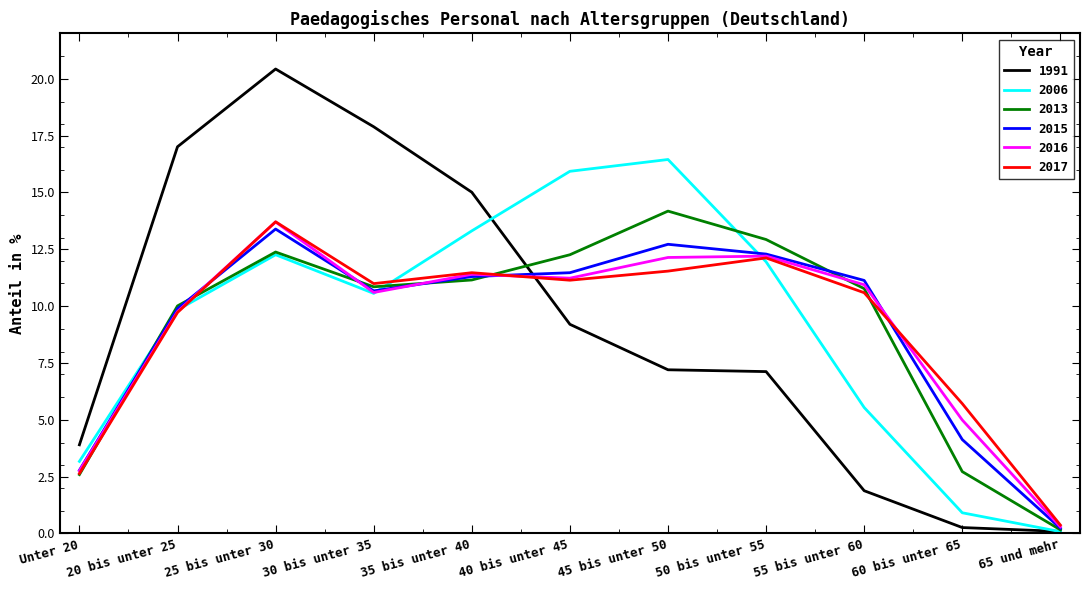

Where is 2016 nearest to the value 6?

60 bis unter 65